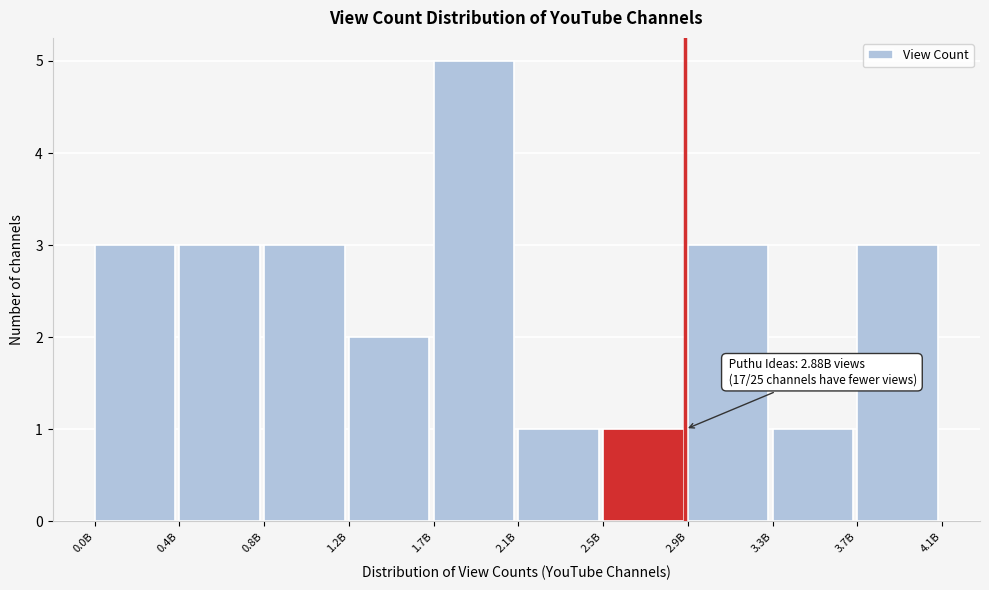

Reading left to right, transcribe all the data shown in this chart.

0.0B=3	0.4B=3	0.8B=3	1.2B=2	1.7B=5	2.1B=1	2.5B=1	2.9B=3	3.3B=1	3.7B=3